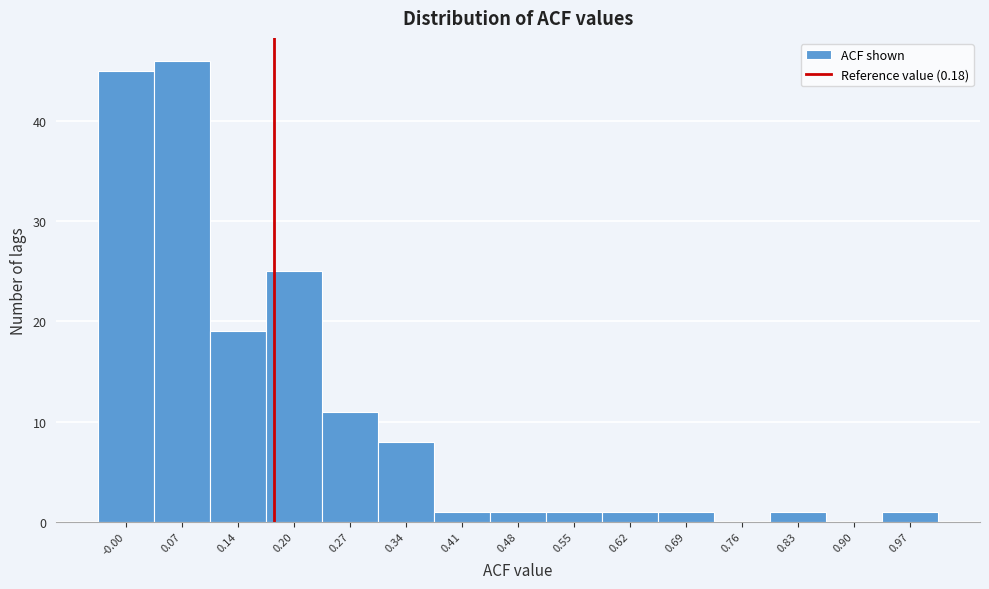

Reading left to right, list every bar in this chart as the range it spans on the x-axis followed by its height. Neither the bar edges nor the heights are printed on the chart, so give them approximately, as read against the axes.

-0.04 to 0.03: 45
0.03 to 0.10: 46
0.10 to 0.17: 19
0.17 to 0.24: 25
0.24 to 0.31: 11
0.31 to 0.38: 8
0.38 to 0.45: 1
0.45 to 0.52: 1
0.52 to 0.59: 1
0.59 to 0.65: 1
0.65 to 0.72: 1
0.72 to 0.79: 0
0.79 to 0.86: 1
0.86 to 0.93: 0
0.93 to 1.00: 1